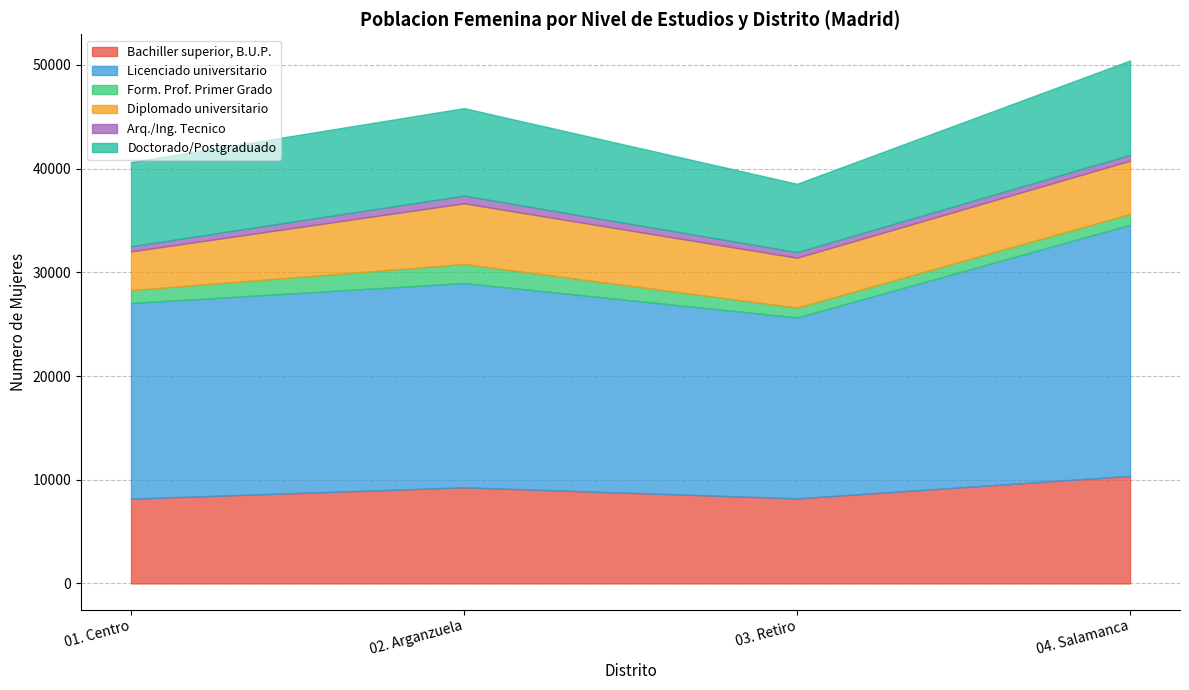

Where is Formacion Profesional Primer Grado nearest to the value 25739?

03. Retiro